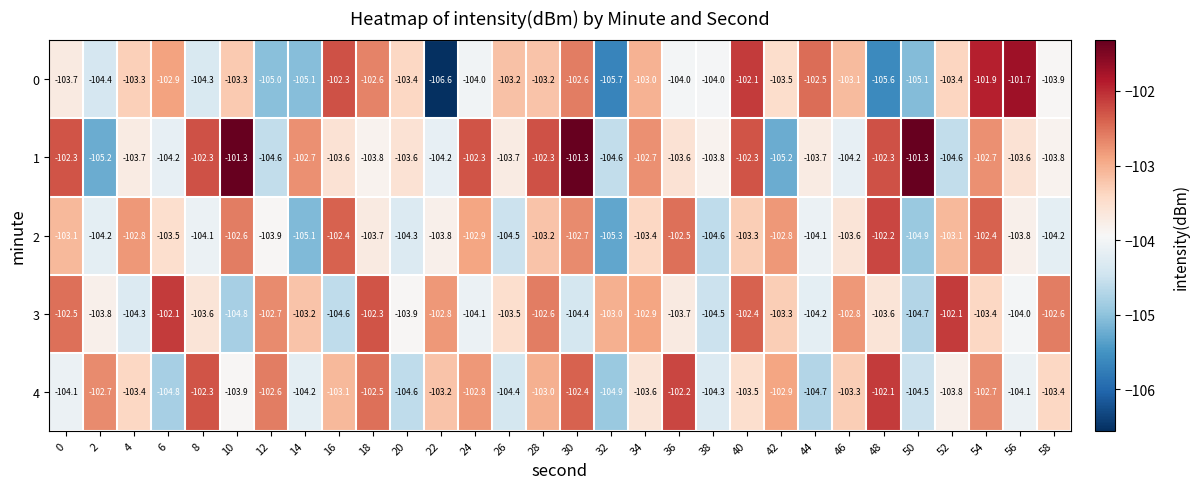

True or false: 2 has a value of -104.1 at 44.

True